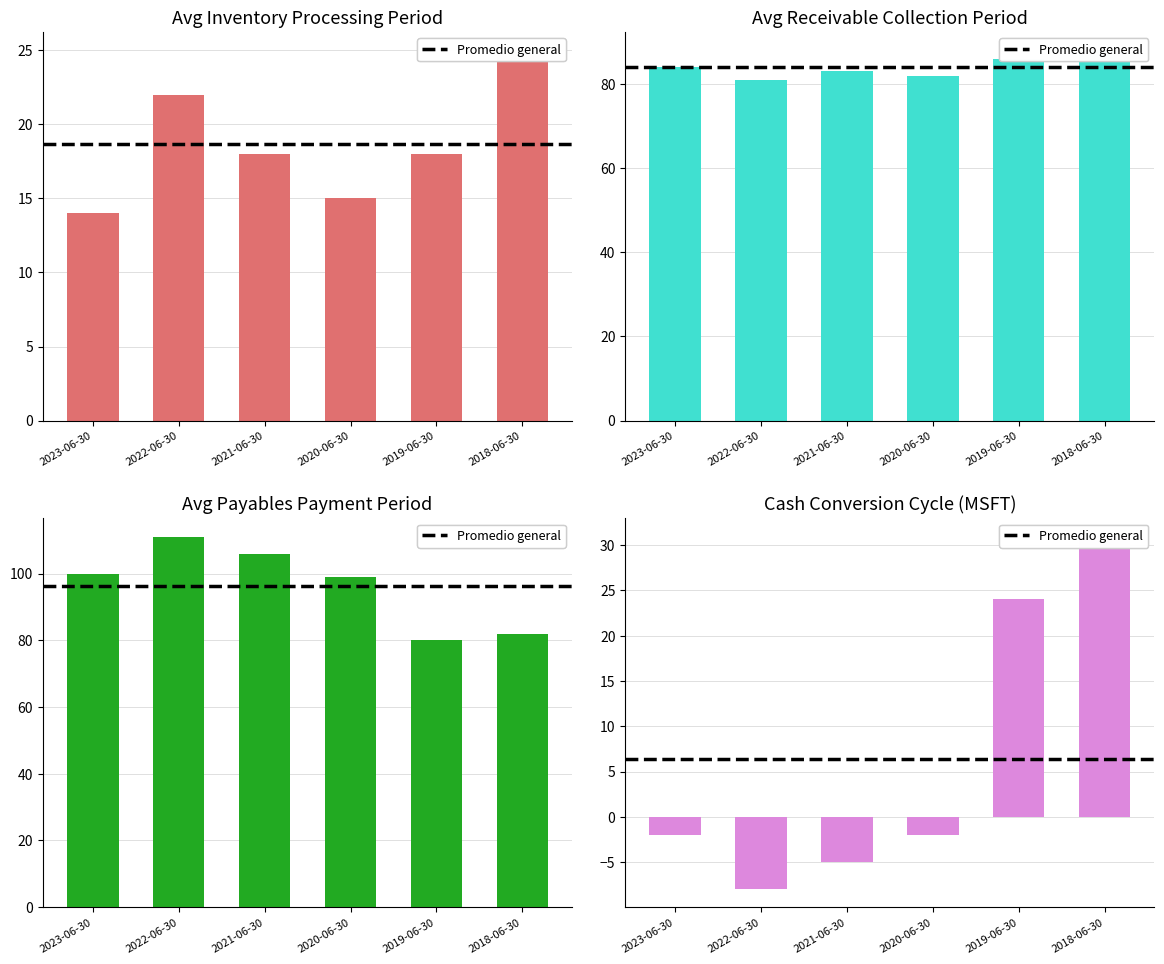

How many distinct data groups are displayed?

4